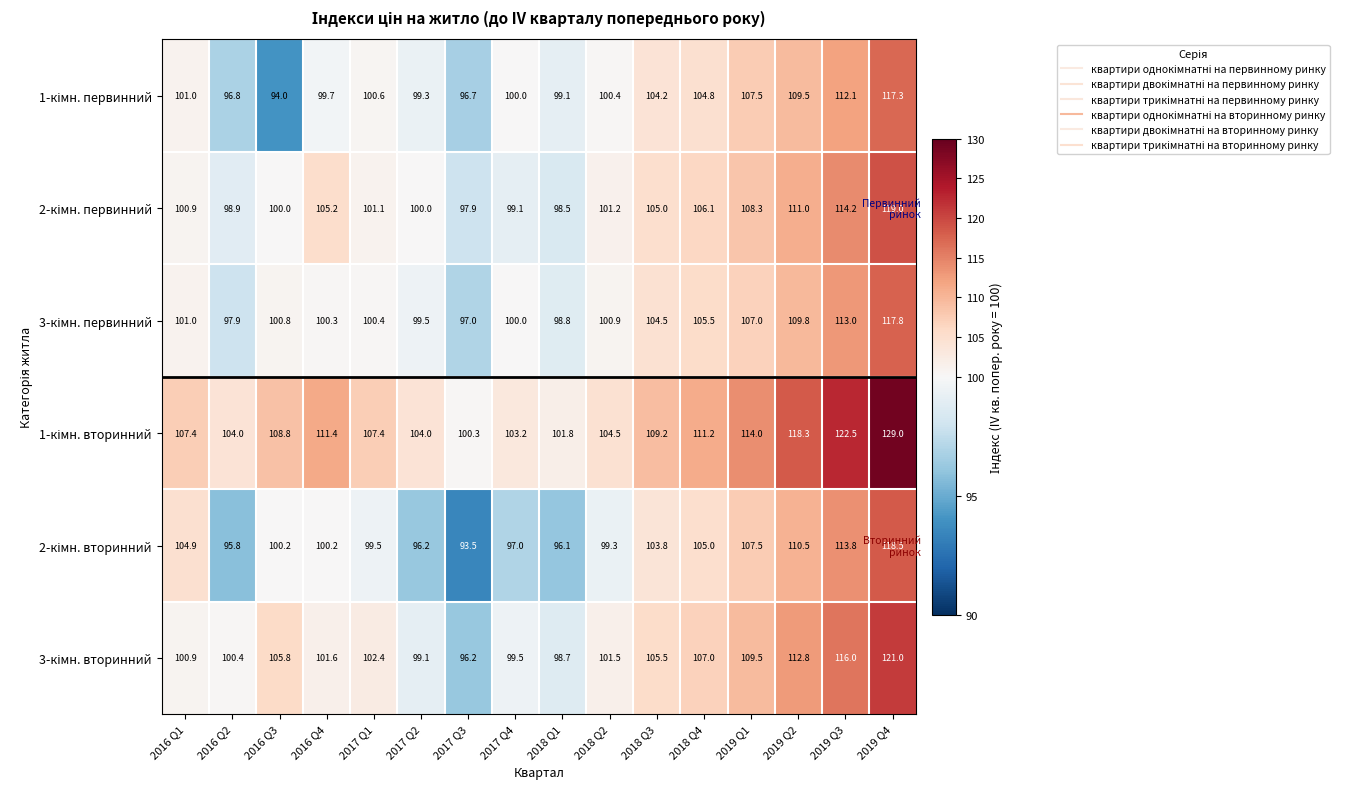

How many categories are shown in the chart?

16